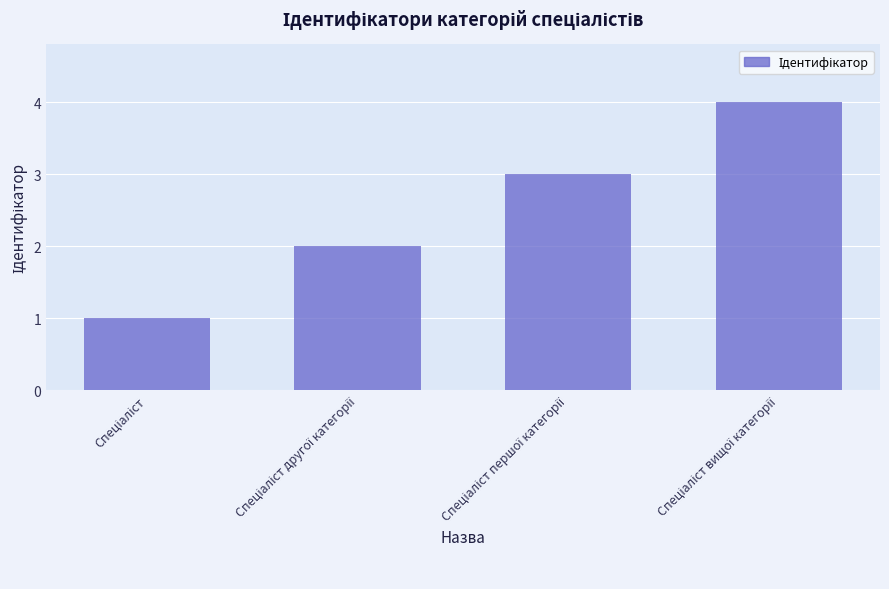

What is the difference between the maximum and minimum values?

3